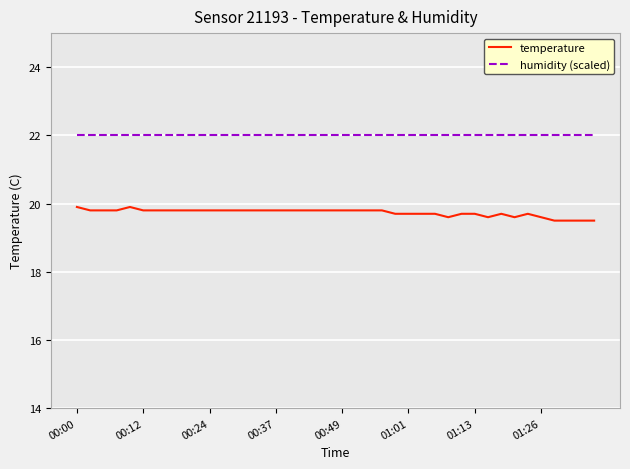

True or false: temperature and humidity (scaled) intersect in this chart.

False